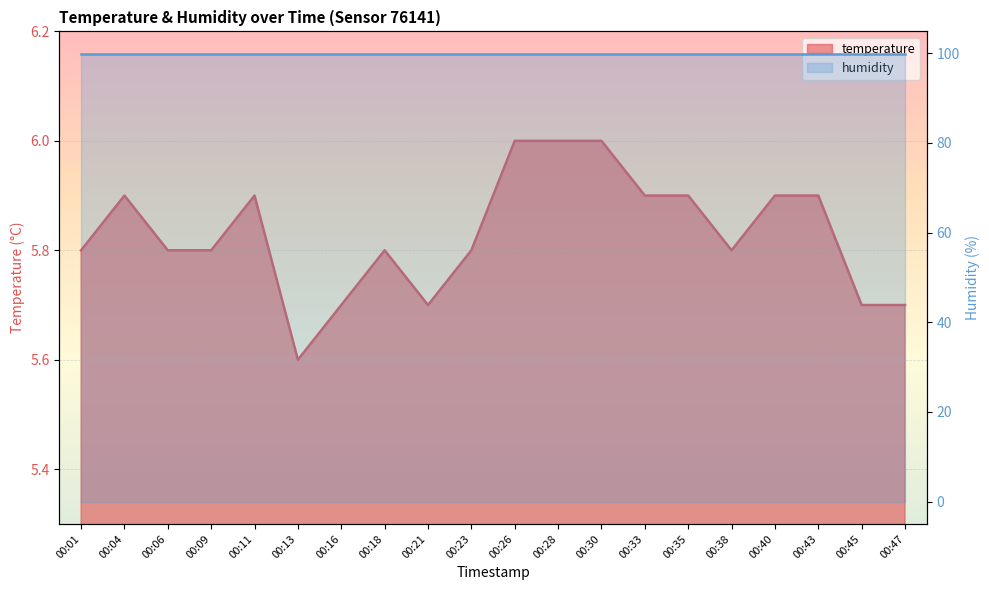

How many interior local peaks (higher than both neighbors) does the data have?

3